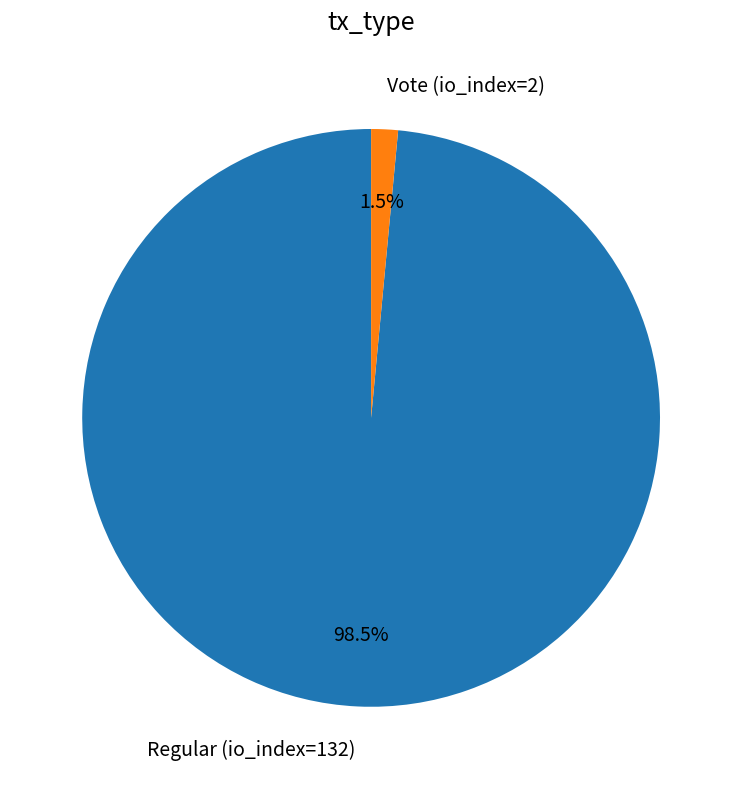

Is the sum of Regular (io_index=132) and Vote (io_index=2) greater than half?

Yes